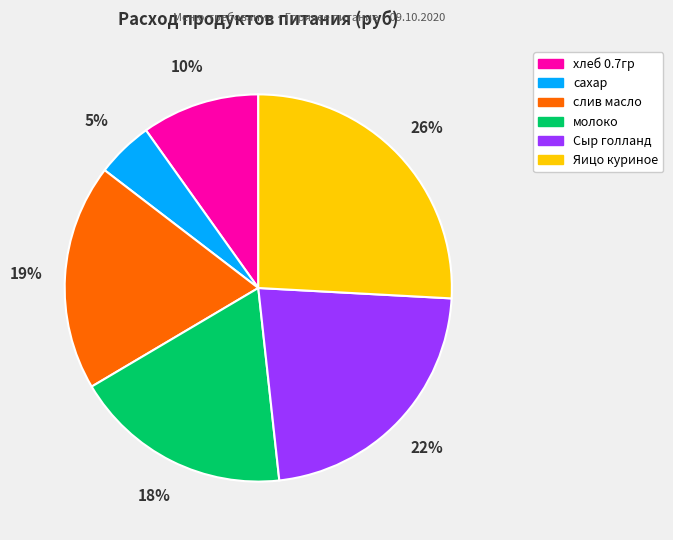

To the nearest percent, what is the difference between the largest and smallest slice percentages?

21%